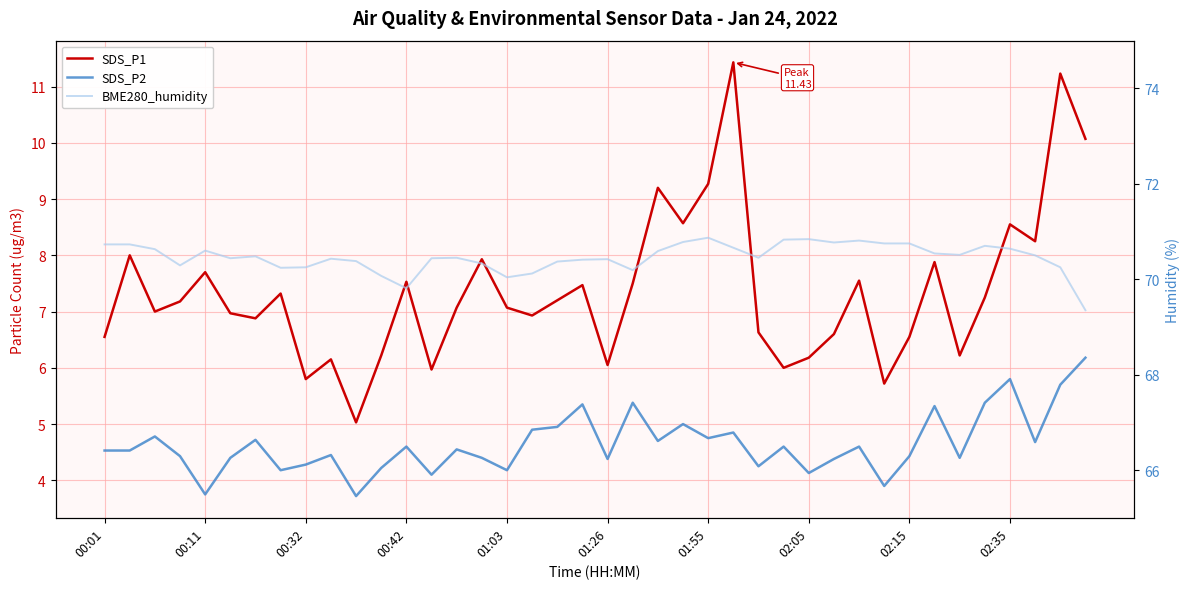

True or false: SDS_P2 and SDS_P1 intersect in this chart.

False